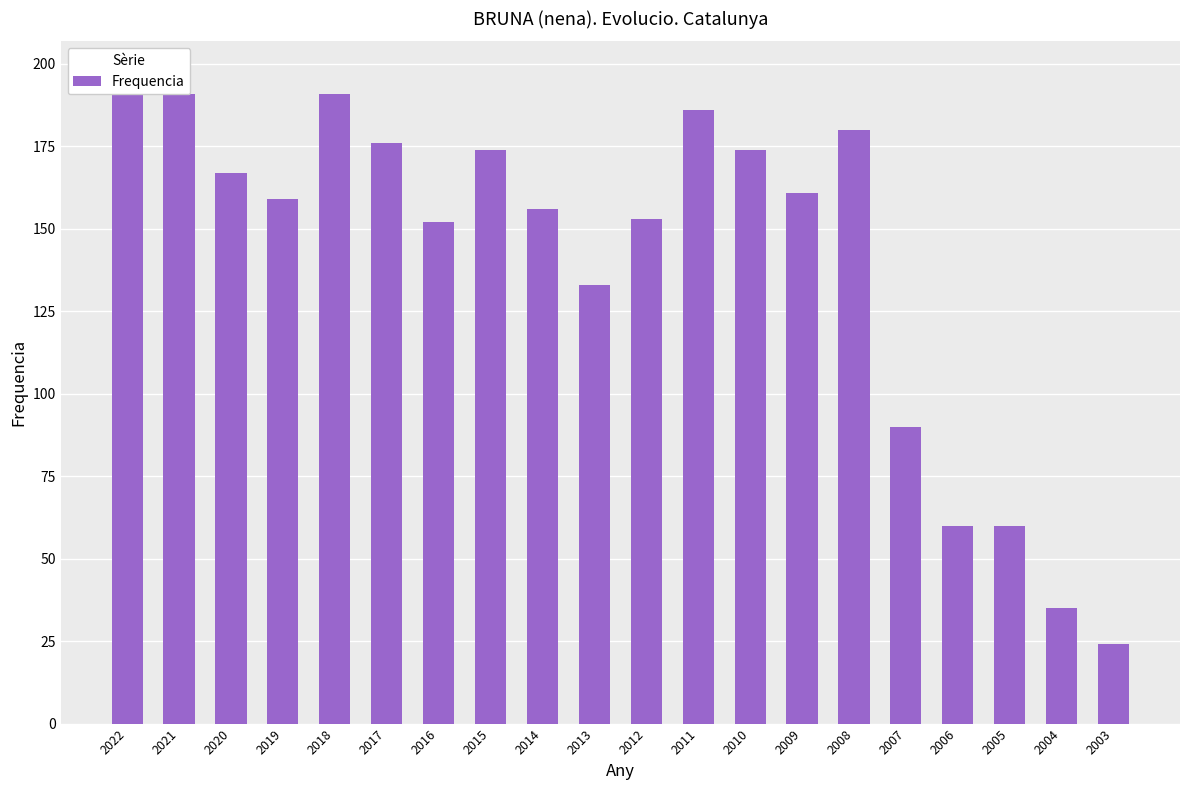

Is it true that the value at 2012 is 71?

False